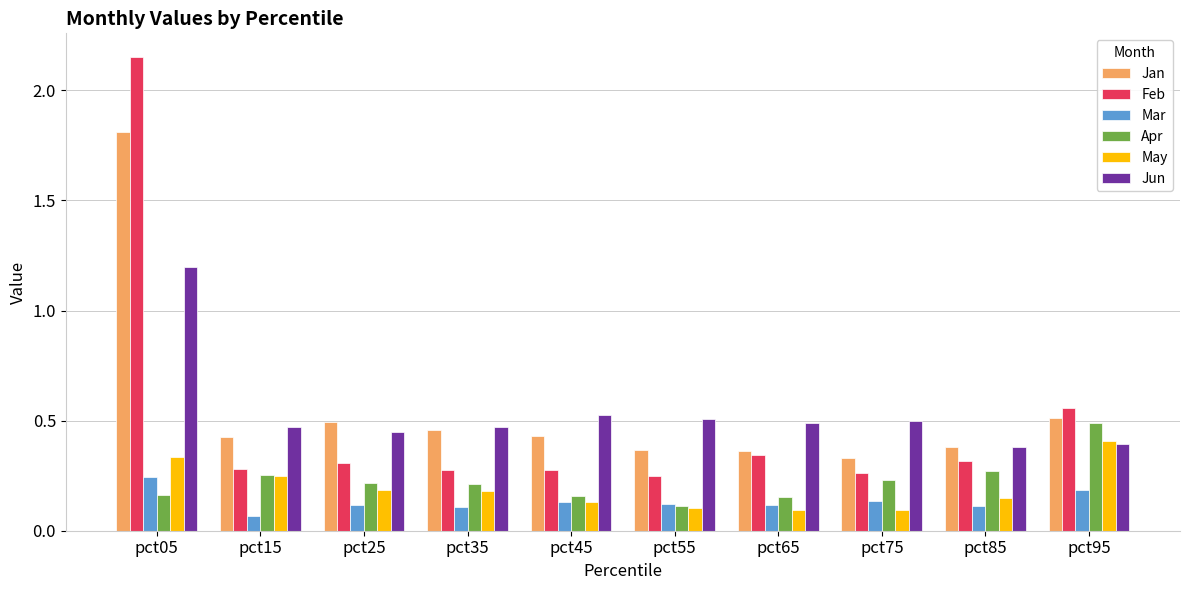

Count the Apr values in the range 0 to 1.

10